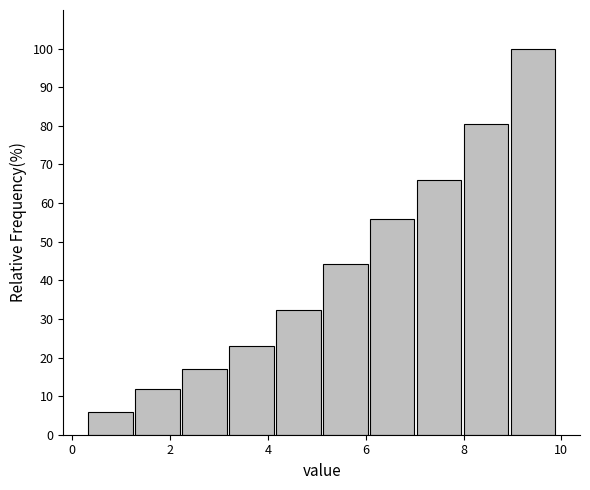

Reading left to right, list every bar in this chart as the range it spans on the x-axis followed by its height. Neither the bar edges nor the heights are printed on the chart, so give them approximately, as read against the axes.

0.30 to 1.26: 6
1.26 to 2.22: 12
2.22 to 3.18: 17
3.18 to 4.14: 23
4.14 to 5.10: 32
5.10 to 6.06: 44
6.06 to 7.02: 56
7.02 to 7.98: 66
7.98 to 8.94: 81
8.94 to 9.90: 100